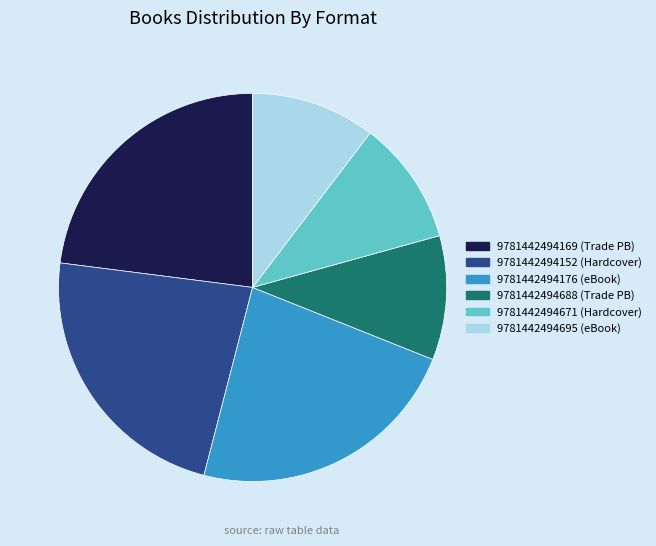

Is it true that 9781442494695 is 10% of the pie?

True